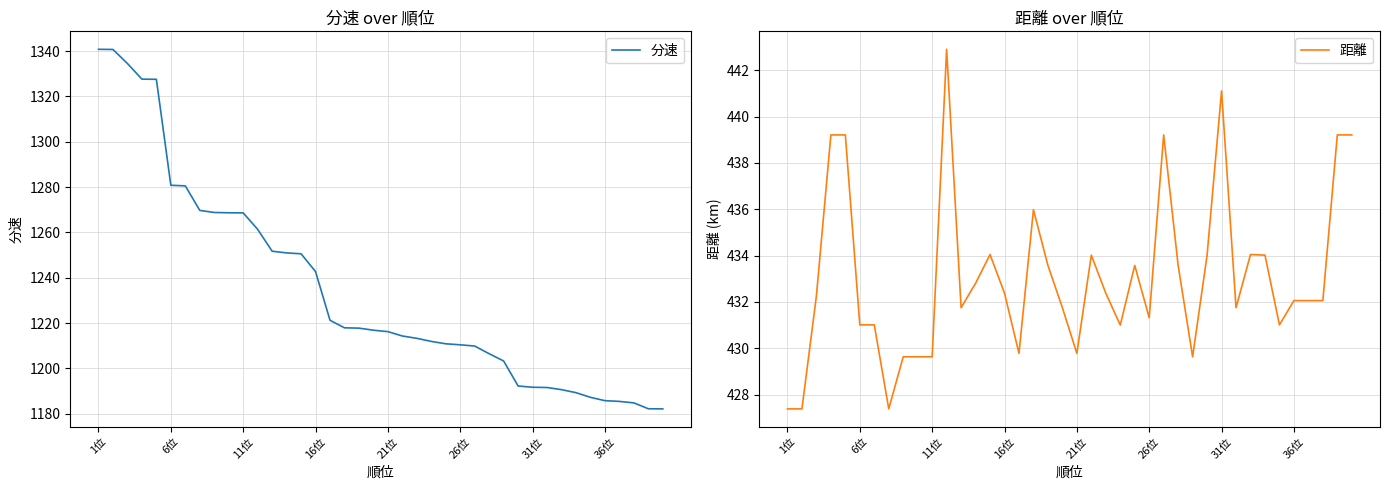

True or false: 分速 has a value of 1995.4 at 16位.

False